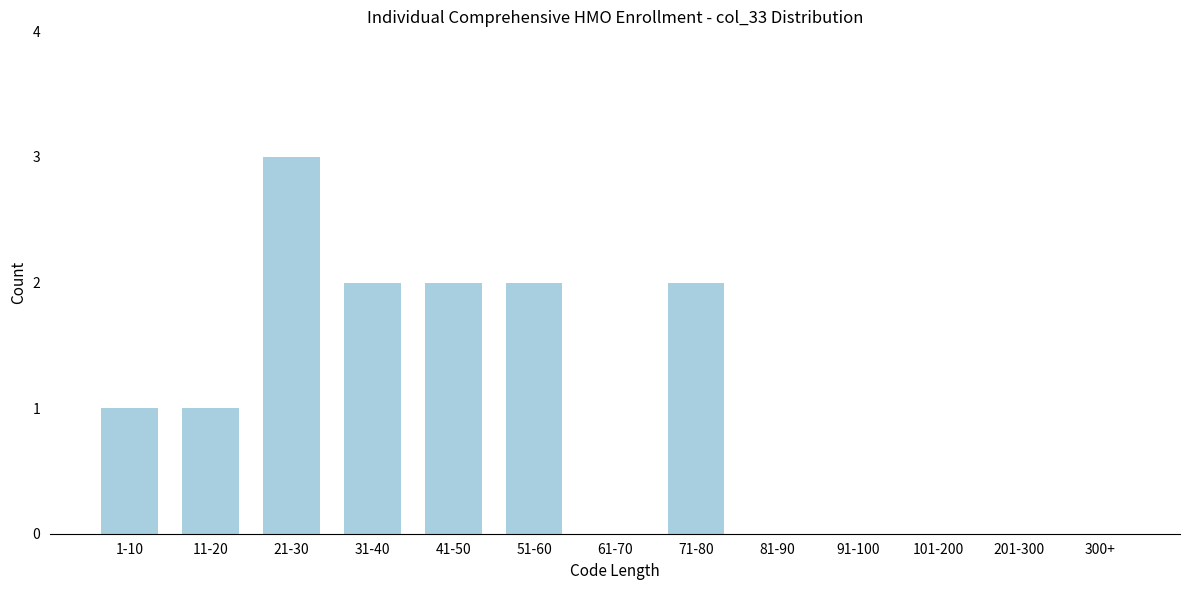

Reading right to left, what are all the values shown in this chart?

300+=0	201-300=0	101-200=0	91-100=0	81-90=0	71-80=2	61-70=0	51-60=2	41-50=2	31-40=2	21-30=3	11-20=1	1-10=1